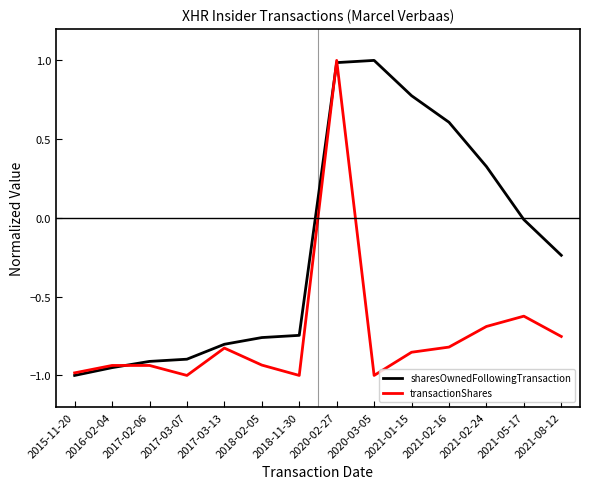

Rank the series by their average value, from lowest to highest.

transactionShares, sharesOwnedFollowingTransaction